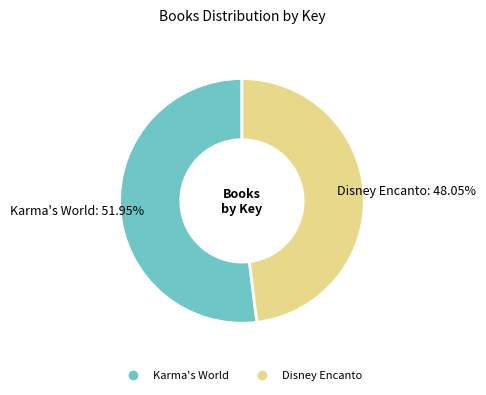

Is Karma's World the majority of the pie?

Yes